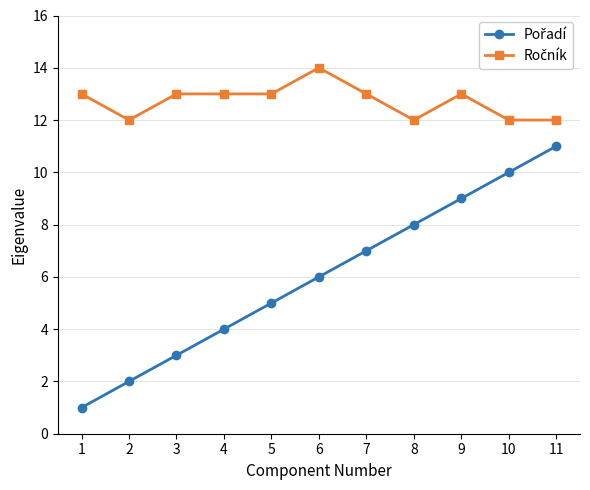

What is the maximum value shown in the chart?

14